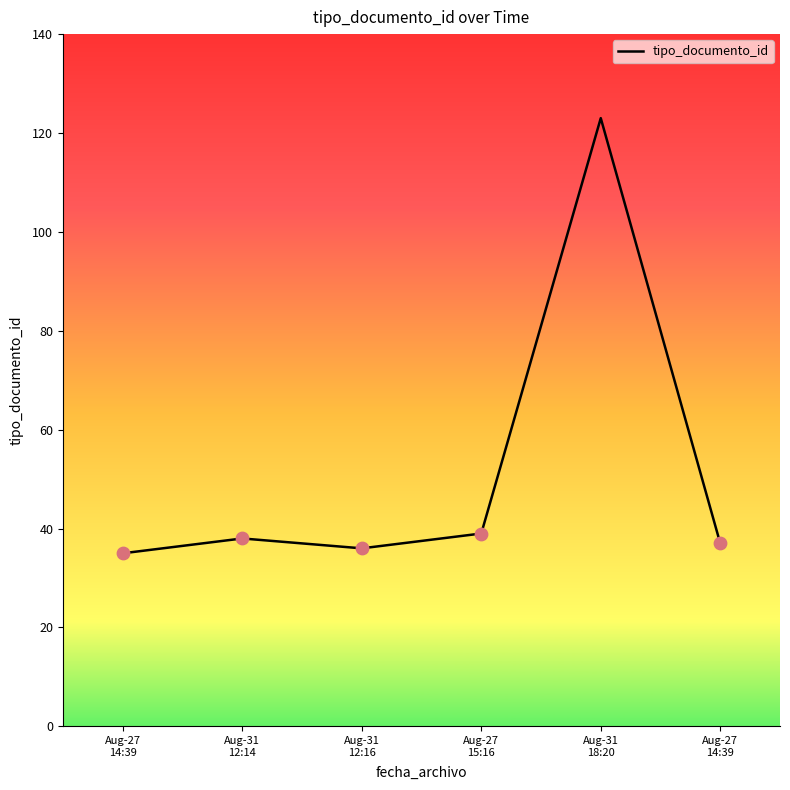

Is this an area chart (filled region under the line)?

No